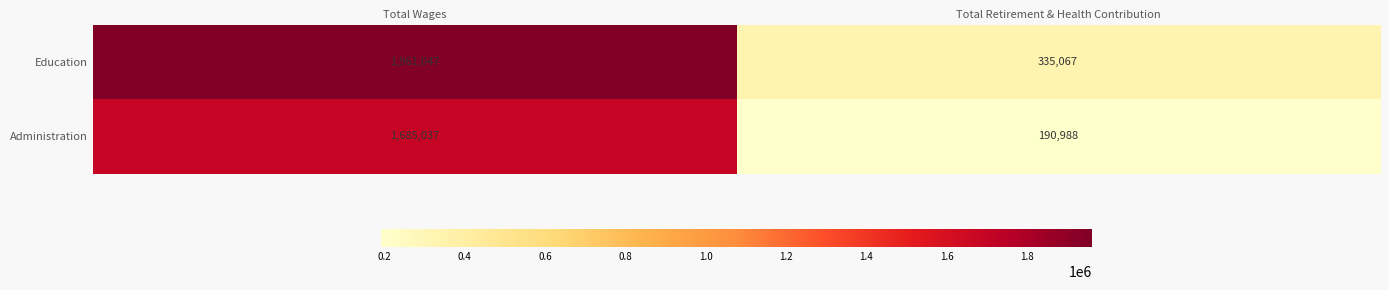

Which category has the highest value across all series?

Total Wages